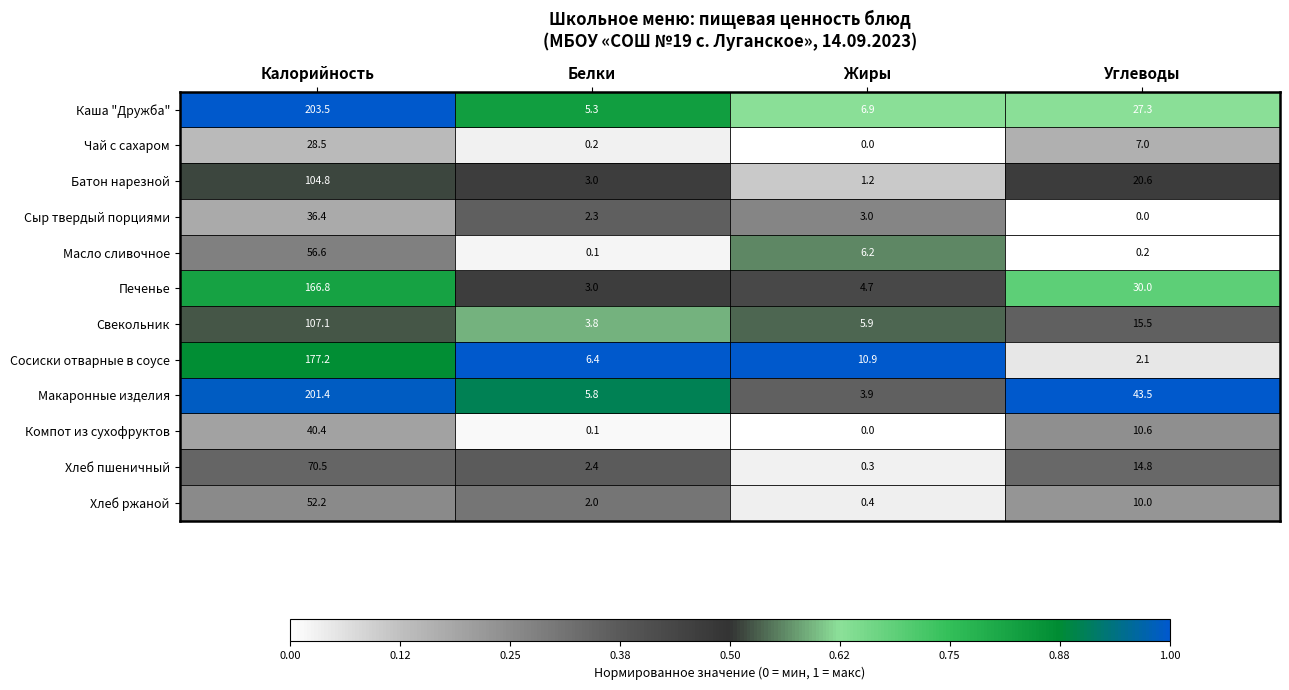

How many series are shown in this chart?

12